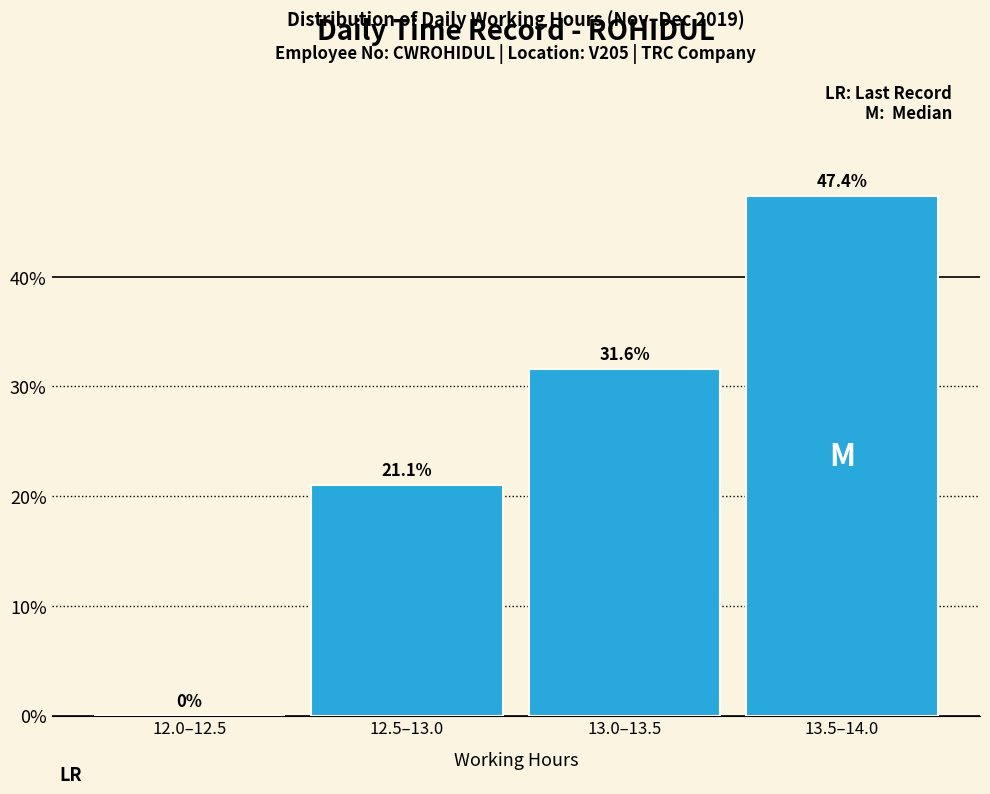

Reading left to right, extract all data points from this chart.

12.0–12.5=0.0	12.5–13.0=21.1	13.0–13.5=31.6	13.5–14.0=47.4